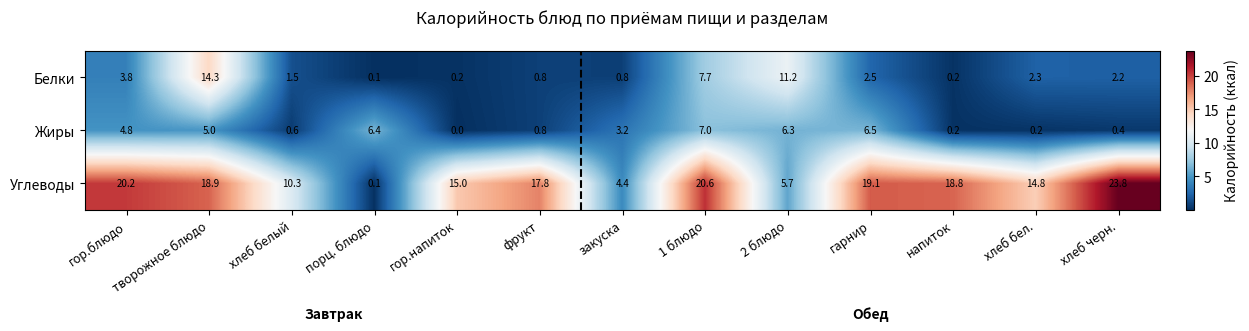

What is the greatest value displayed?

23.8